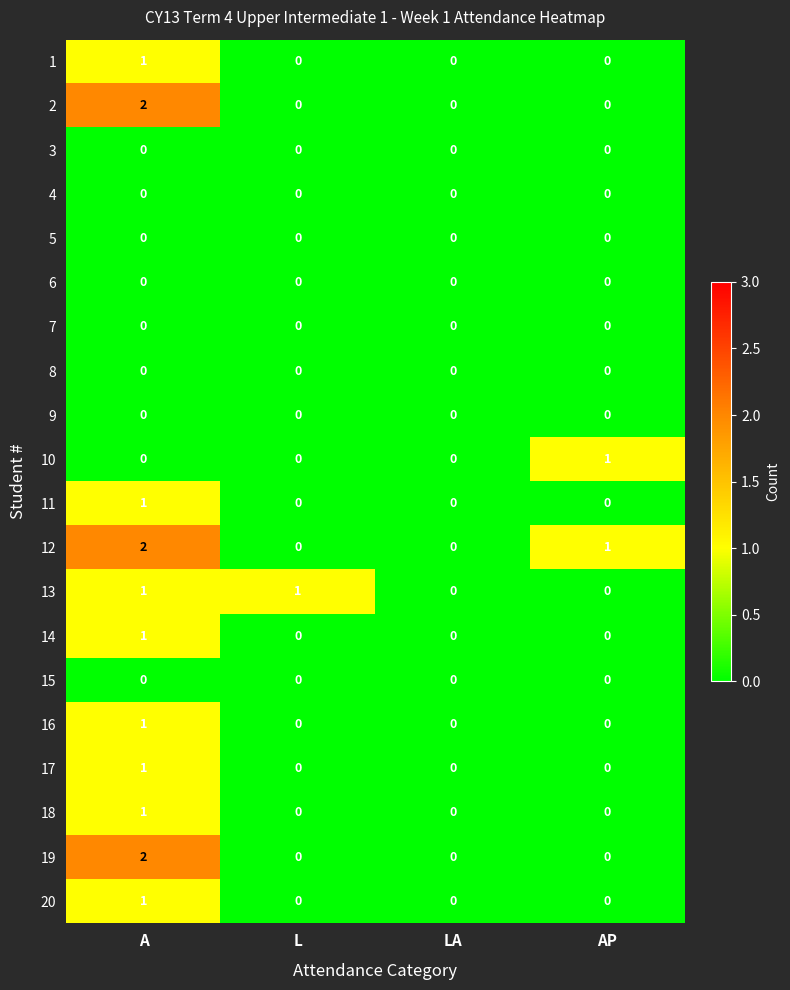

Is the value of 11 at A greater than the value of 10 at A?

Yes